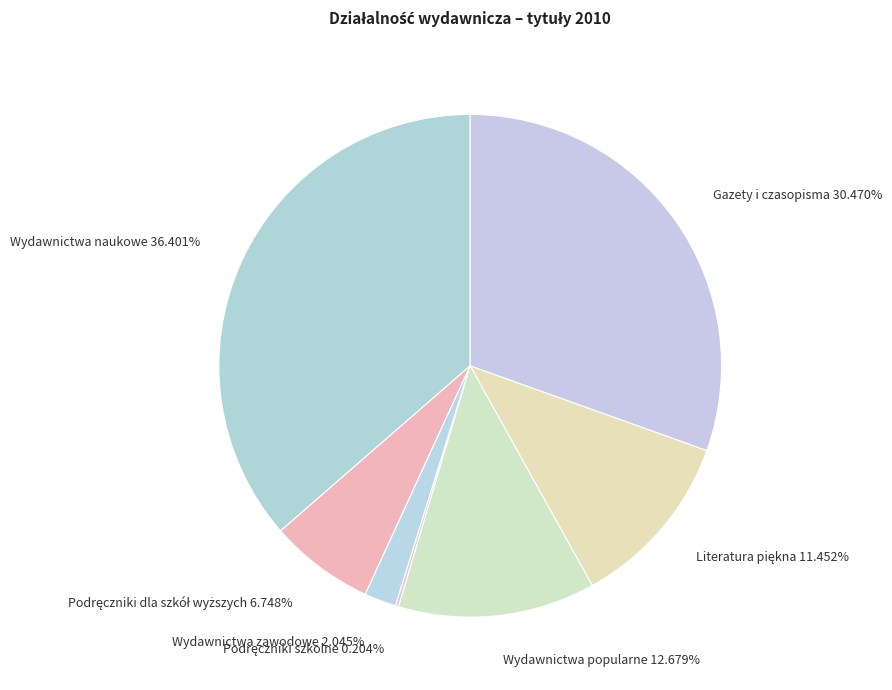

Does Gazety i czasopisma 30.470% represent more than half of the total?

No